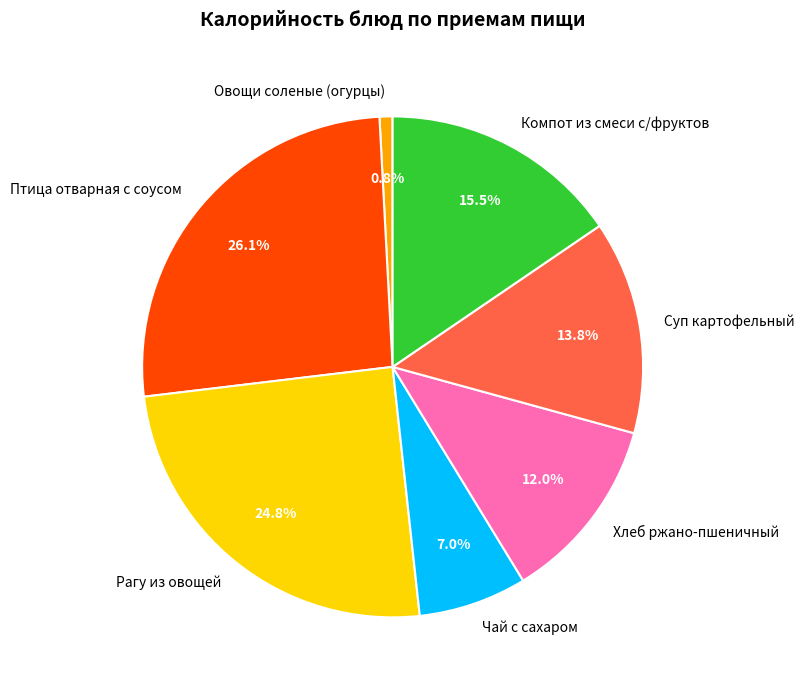

Count the number of slices in the pie.

7